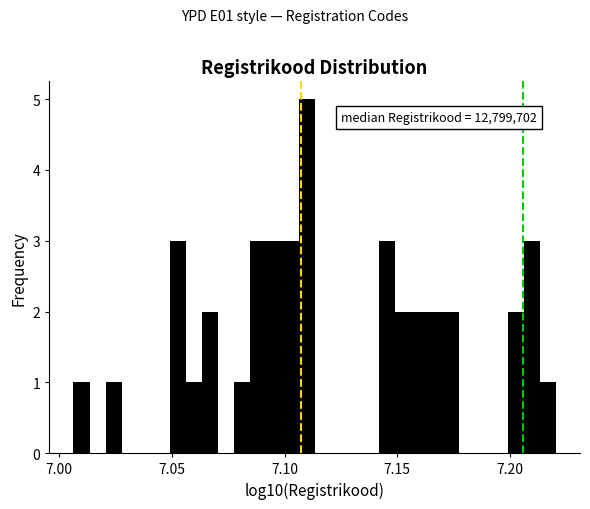

Read against the x-axis, roughly where is the centre of the tallest bar?

7.110